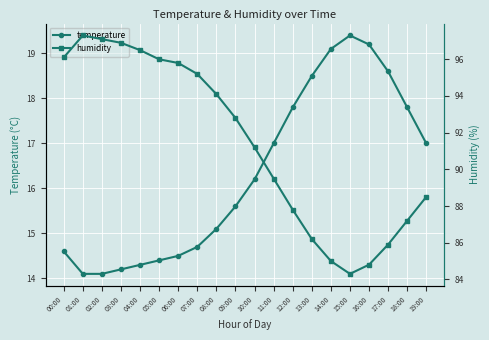

What is the minimum value for humidity?

84.3